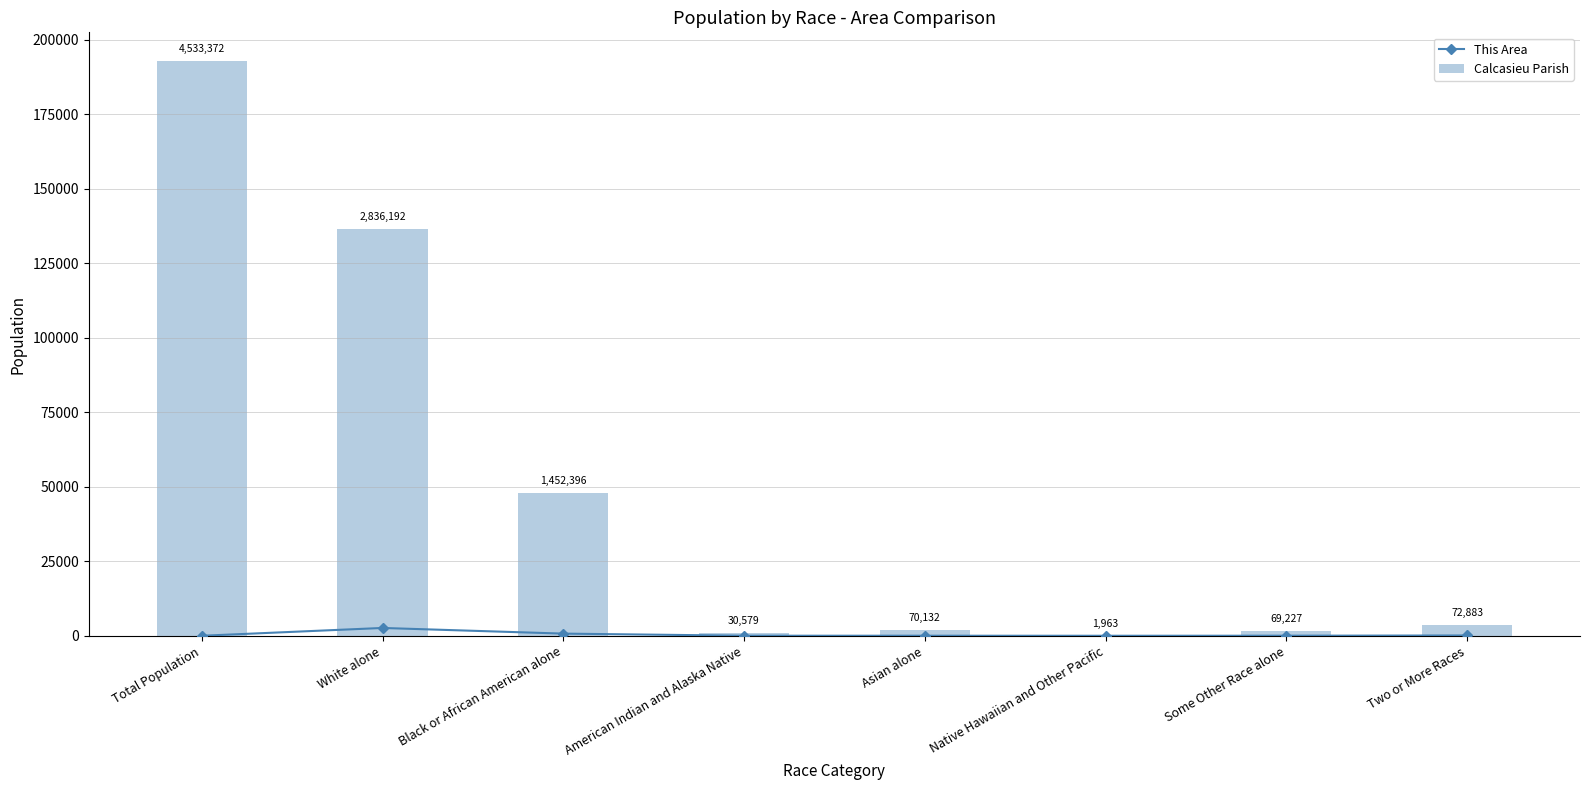

At which label does This Area reach its peak?

White alone